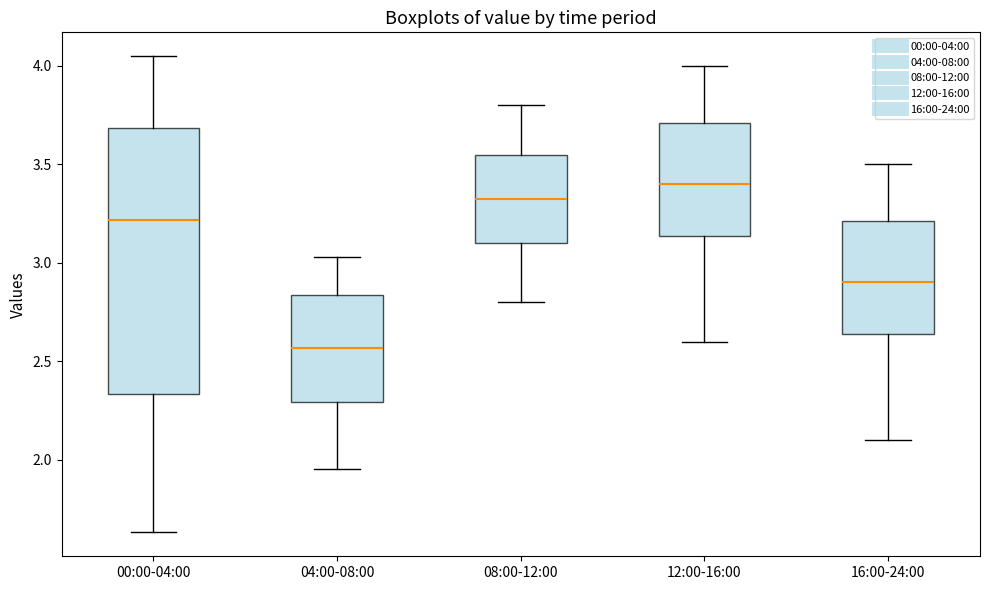

Reading left to right, transcribe this box plot: for each box, give where its median line is, the range the box spans, and where its two whiskers end, as read against the y-axis. The values are not printed on the chart, so give them approximately, as read against the axis.

00:00-04:00: median 3.20, box 2.35 to 3.70, whiskers 1.65 to 4.05
04:00-08:00: median 2.55, box 2.30 to 2.85, whiskers 1.95 to 3.05
08:00-12:00: median 3.35, box 3.10 to 3.55, whiskers 2.80 to 3.80
12:00-16:00: median 3.40, box 3.15 to 3.70, whiskers 2.60 to 4.00
16:00-24:00: median 2.90, box 2.65 to 3.20, whiskers 2.10 to 3.50